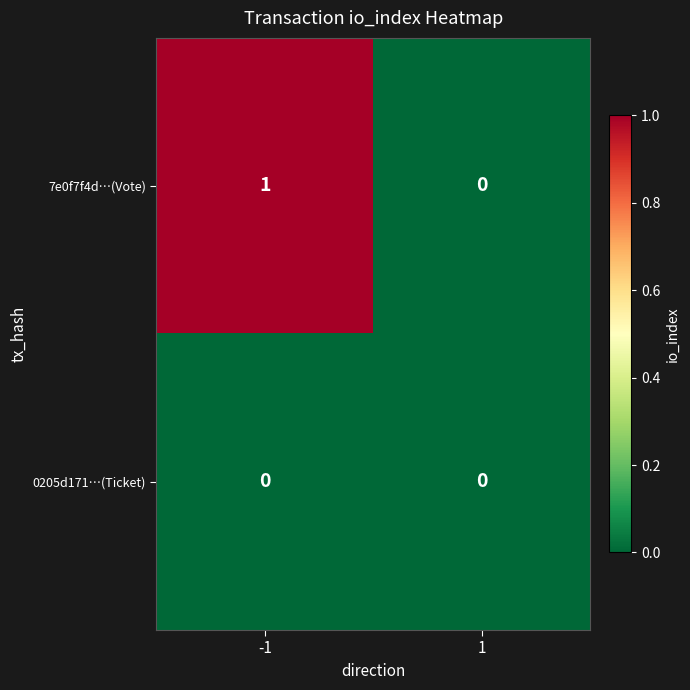

Reading right to left, what are all the values shown in this chart?

7e0f7f4d…(Vote): 0	1
0205d171…(Ticket): 0	0